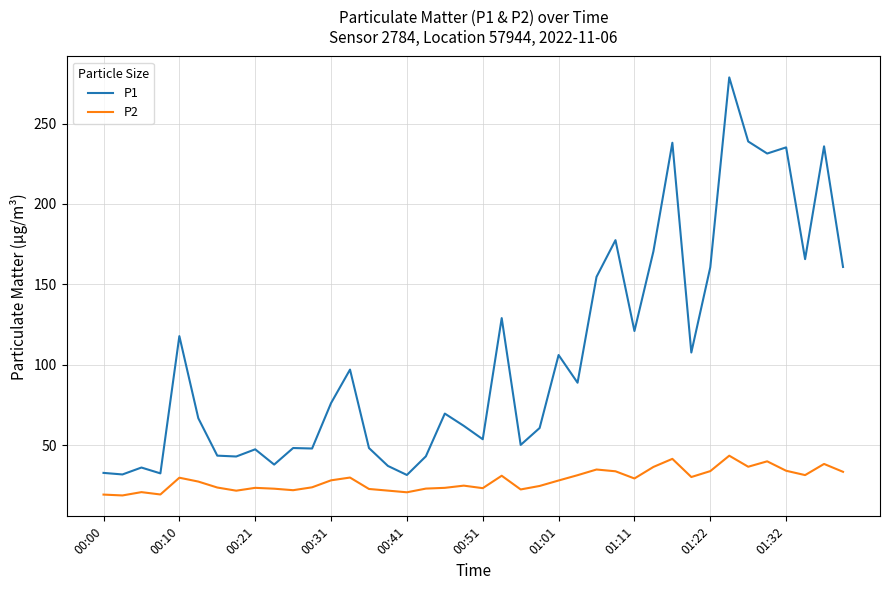

How many lines are shown in the chart?

2